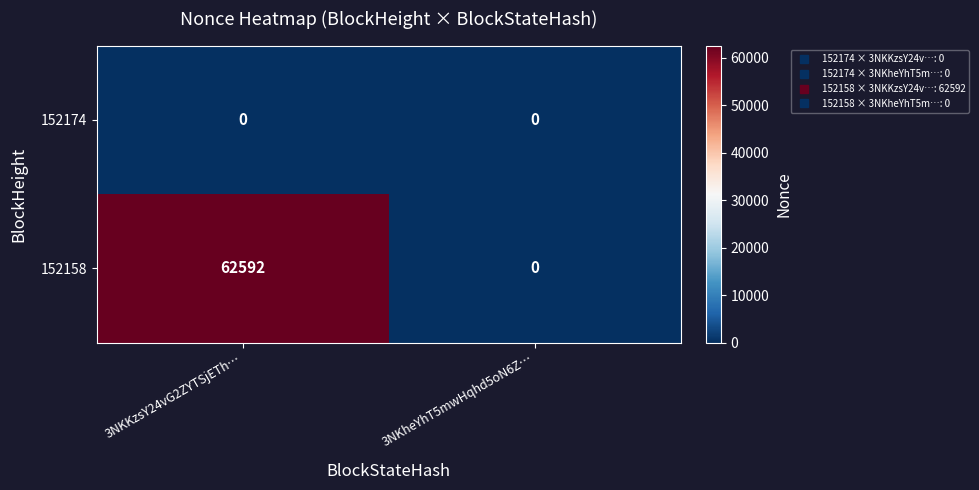

At which category is the sum across all series the highest?

3NKKzsY24vG2ZYTSjETh…